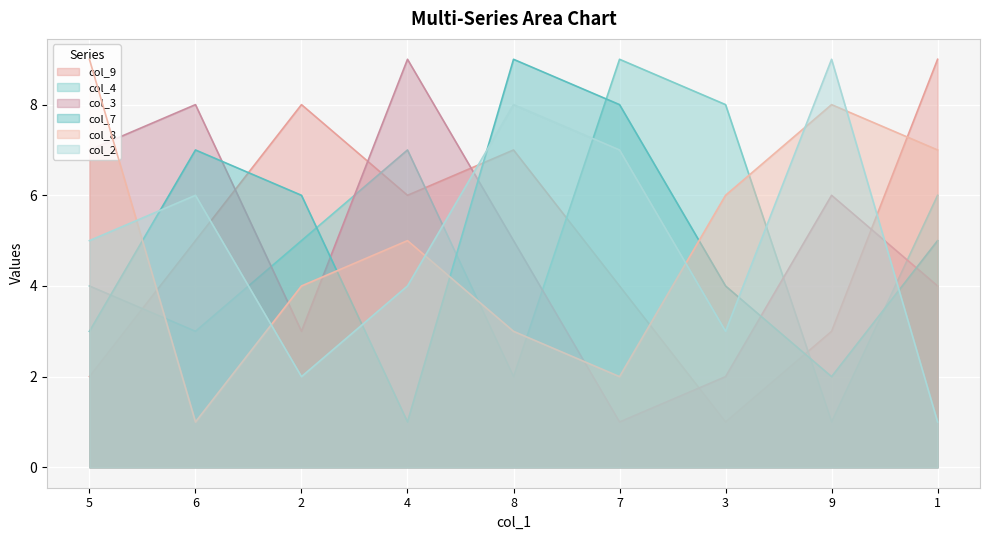

At how many categories does at least one series exceed 4?

9